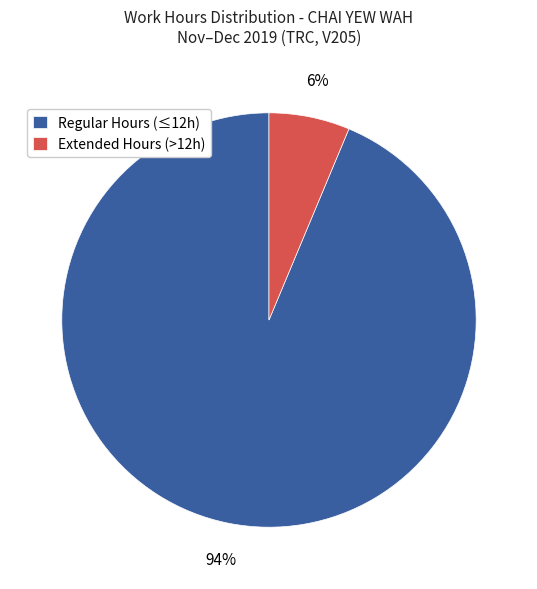

Which has a higher value, Regular Hours (≤12h) or Extended Hours (>12h)?

Regular Hours (≤12h)